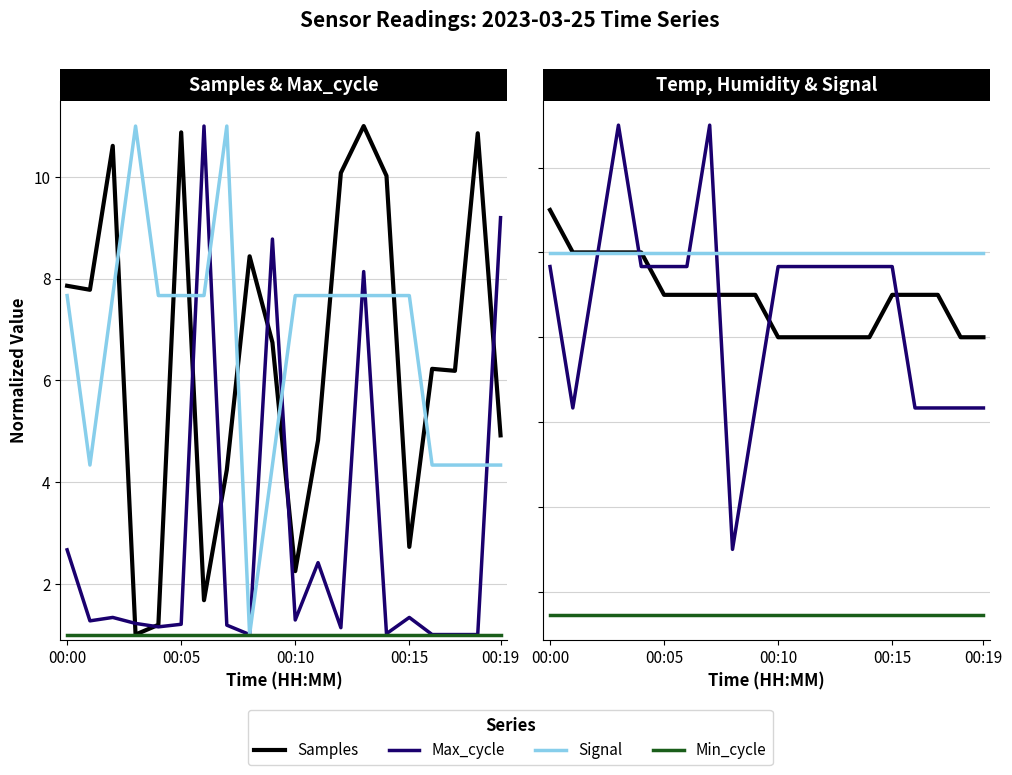

Which has a higher value, 10 or 17?

17